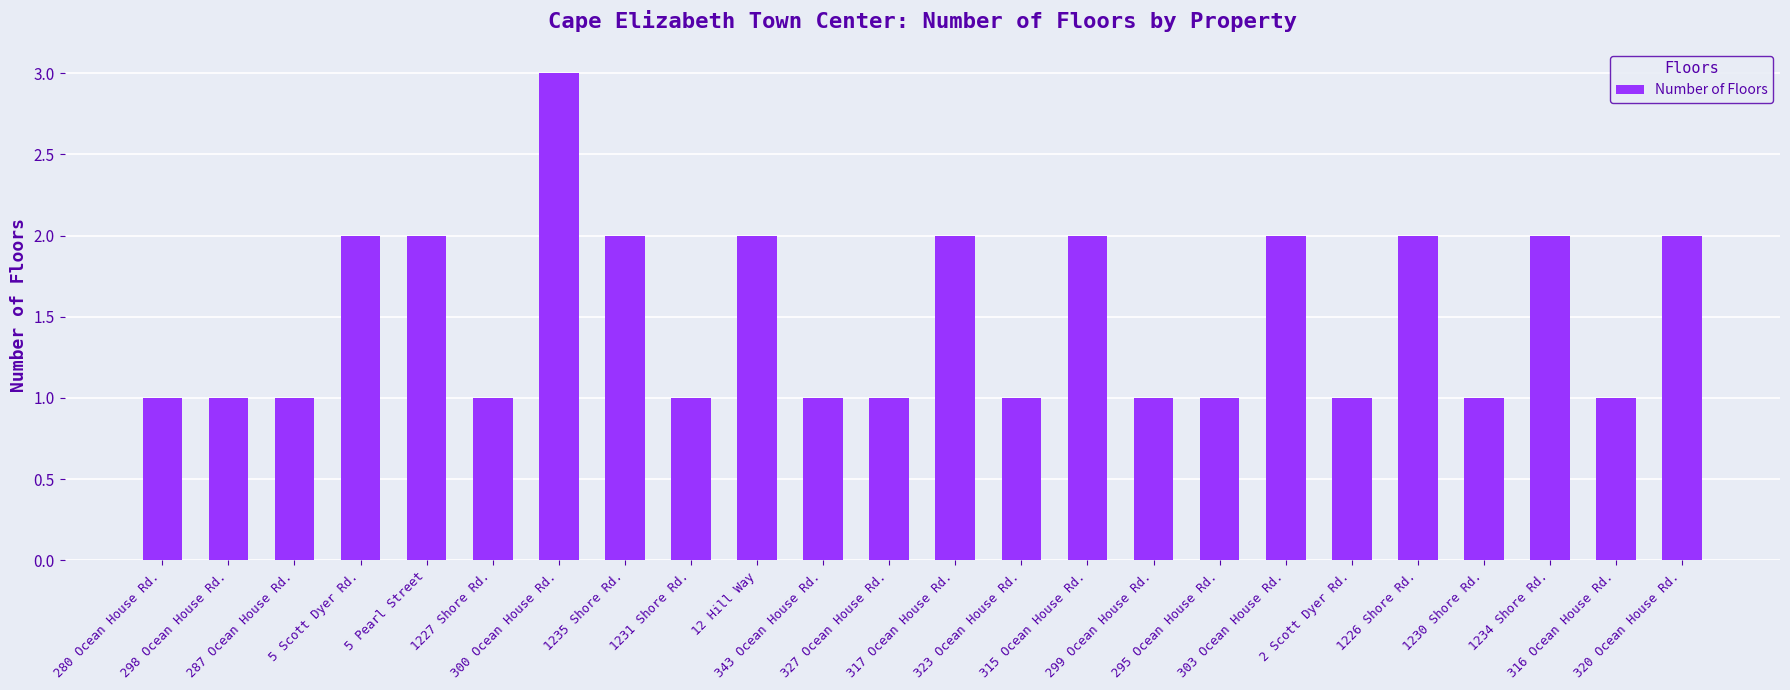

What position from the left is 298 Ocean House Rd.?

2